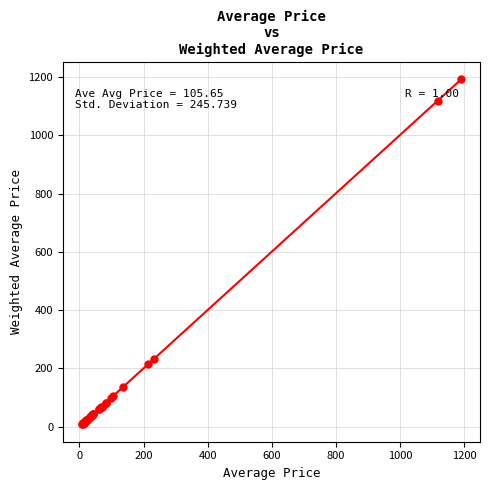

What Y value in the scatter plot is closest to 599?

231.2